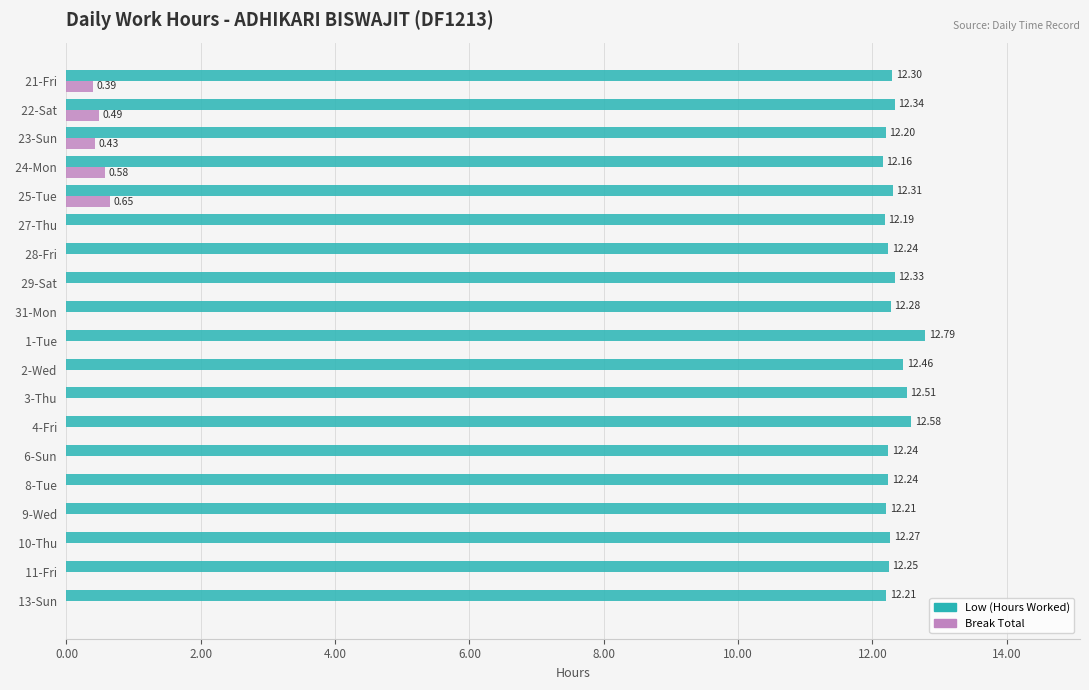

Count the Break Total values in the range 0 to 1.

19